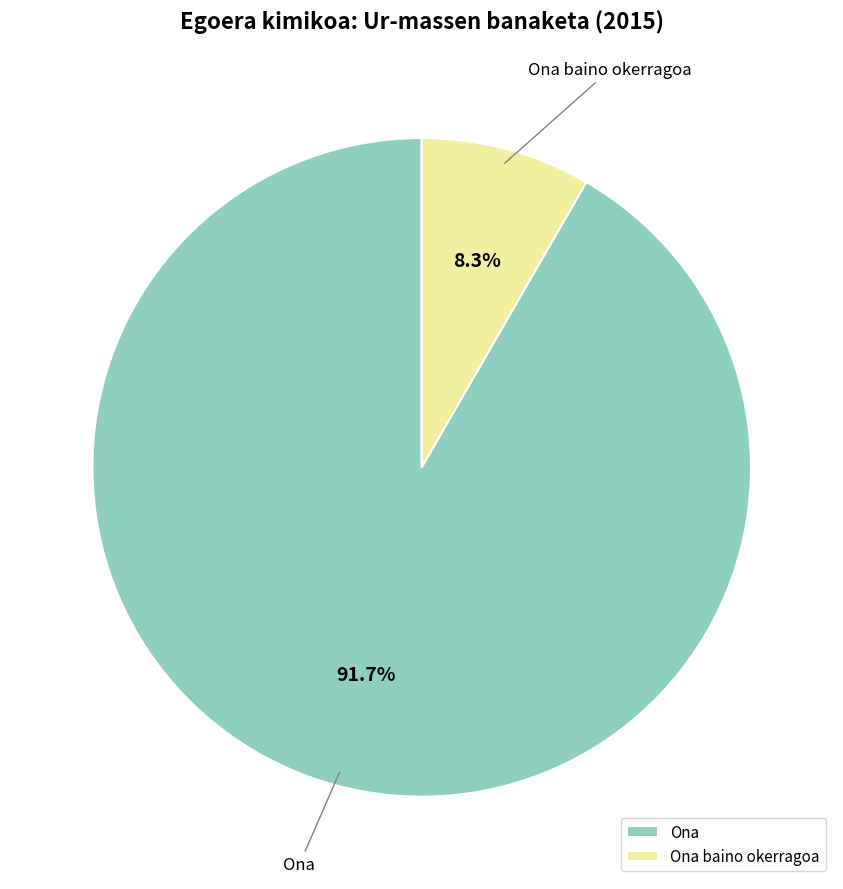

Is there any slice that represents more than half of the pie?

Yes